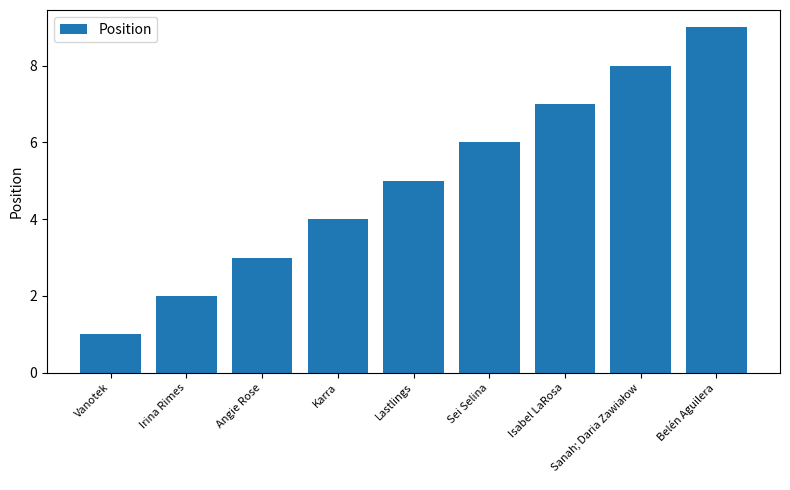

Reading left to right, list all the values displayed in this chart.

1	2	3	4	5	6	7	8	9